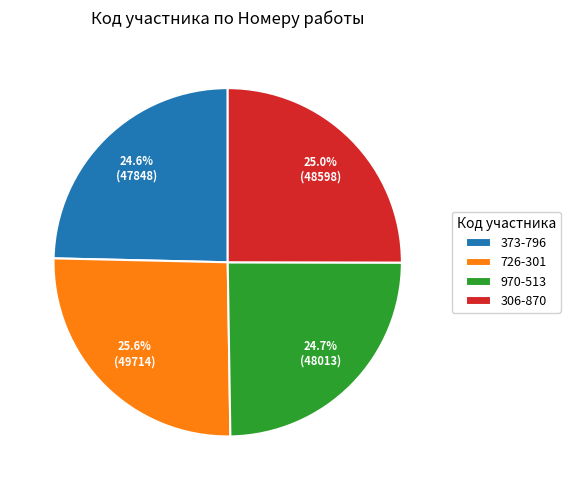

How many slices are in this pie chart?

4